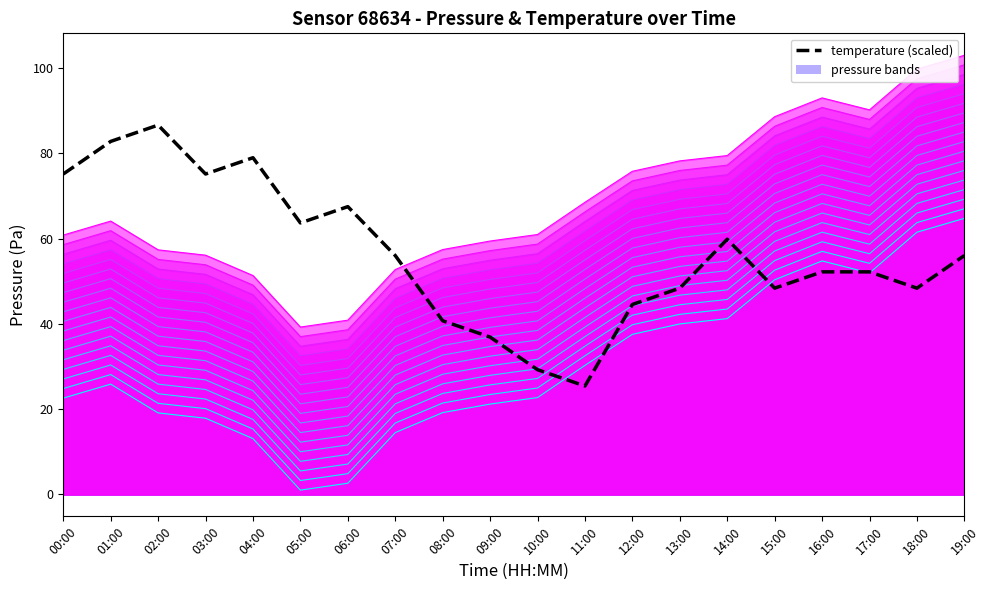

What is the ratio of the value at 09:00 to the value at 12:00?

0.8